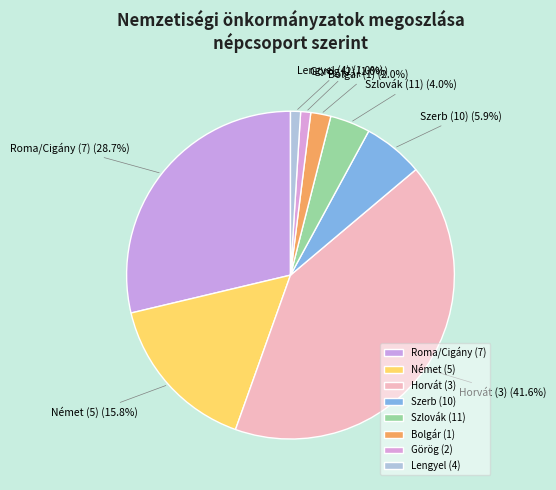

Does Lengyel (4) account for over 50% of the chart?

No